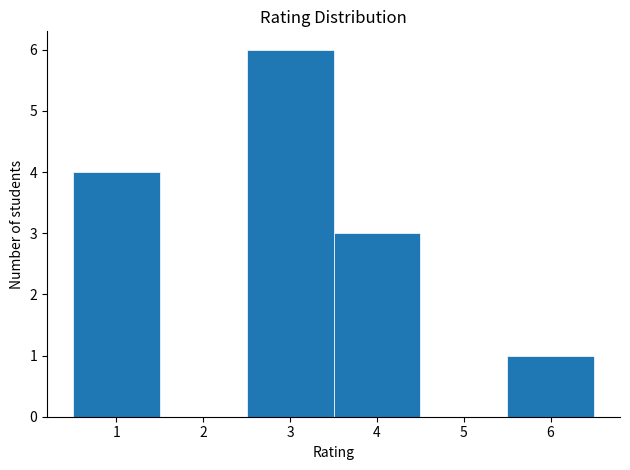

How tall is the bar that spans 2.5 to 3.5 on the x-axis? The values are not printed on the chart, so give them approximately, as read against the axis.

6